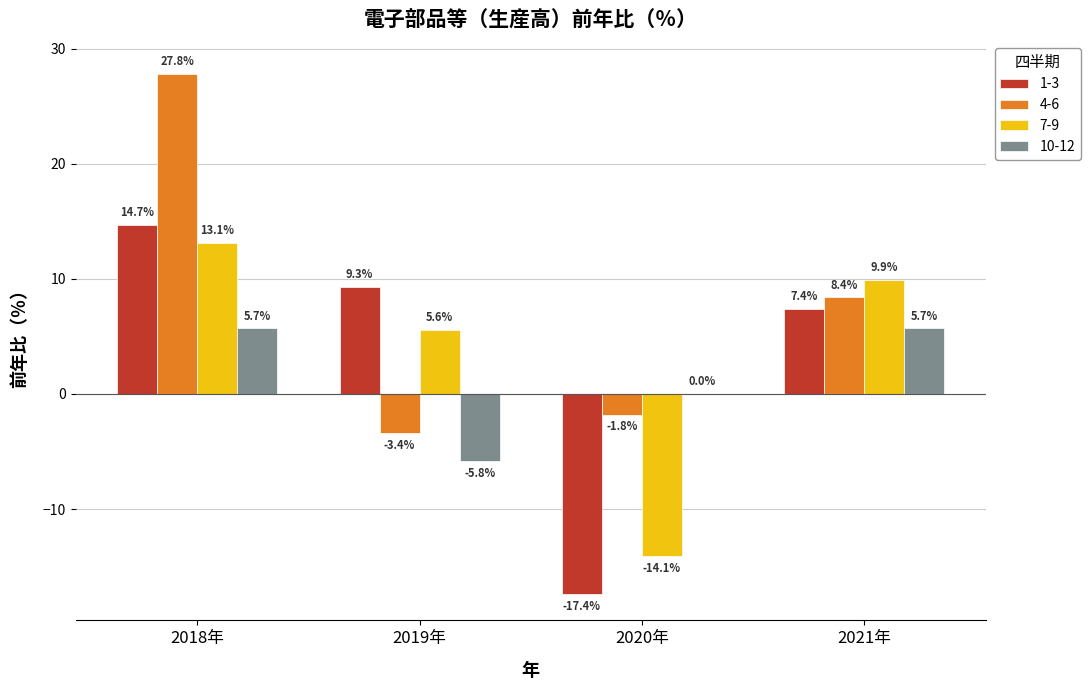

Between 2019年 and 2020年, which series saw the biggest shift?

1-3